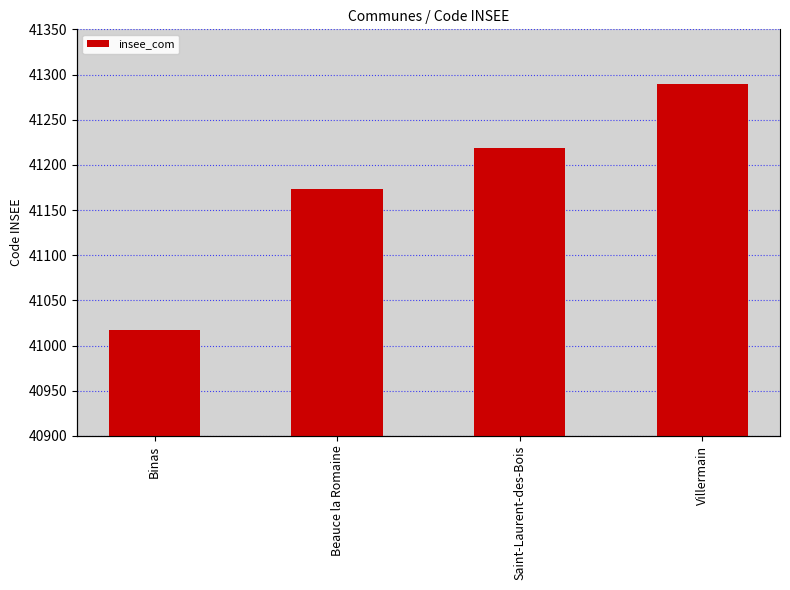

What is the minimum value shown in the chart?

41017